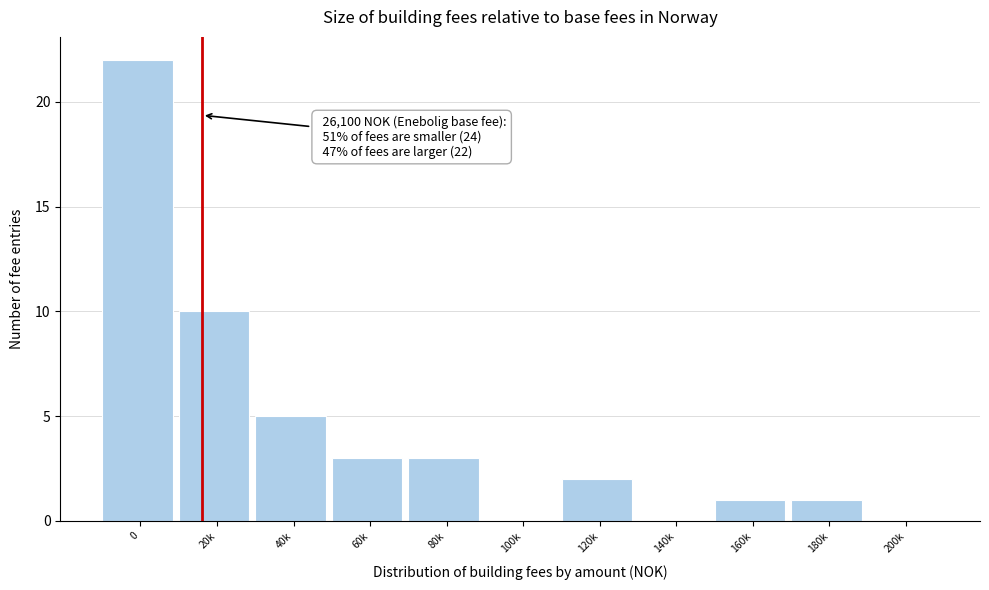

Reading left to right, extract all data points from this chart.

0=22	20k=10	40k=5	60k=3	80k=3	100k=0	120k=2	140k=0	160k=1	180k=1	200k=0